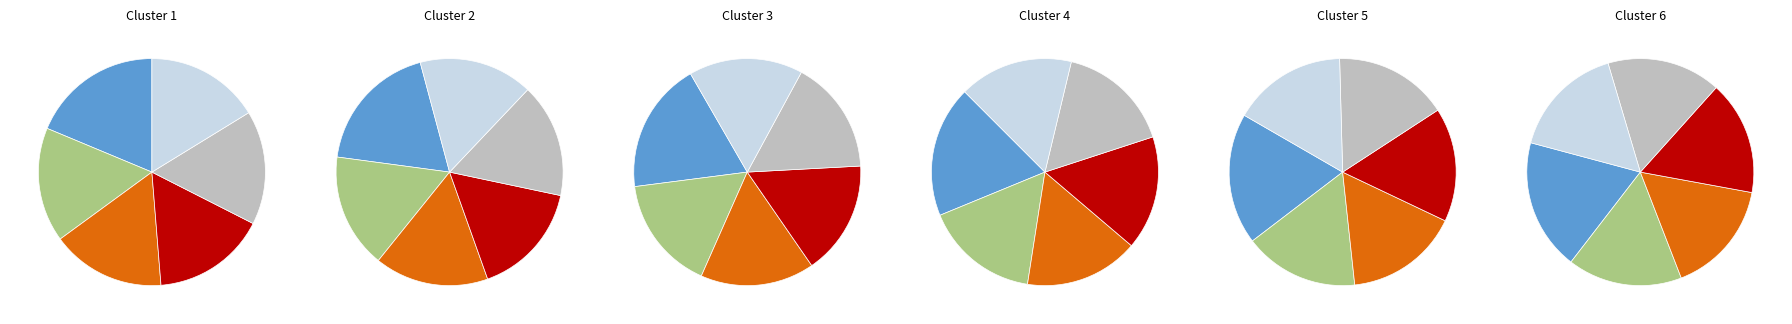

What percentage is the Economics slice, to the nearest percent?

16%